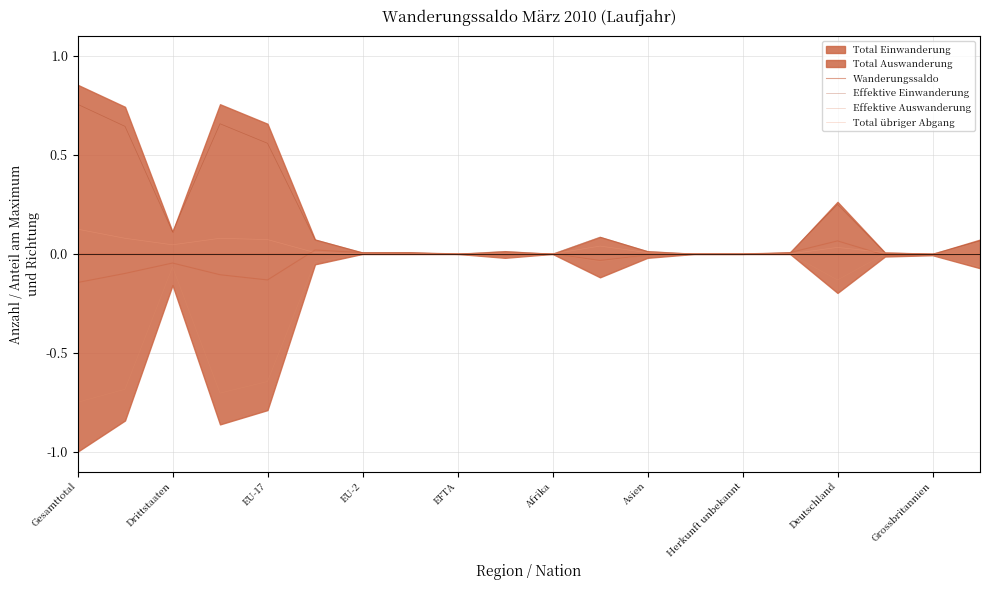

True or false: Effektive Einwanderung and Effektive Auswanderung intersect in this chart.

False